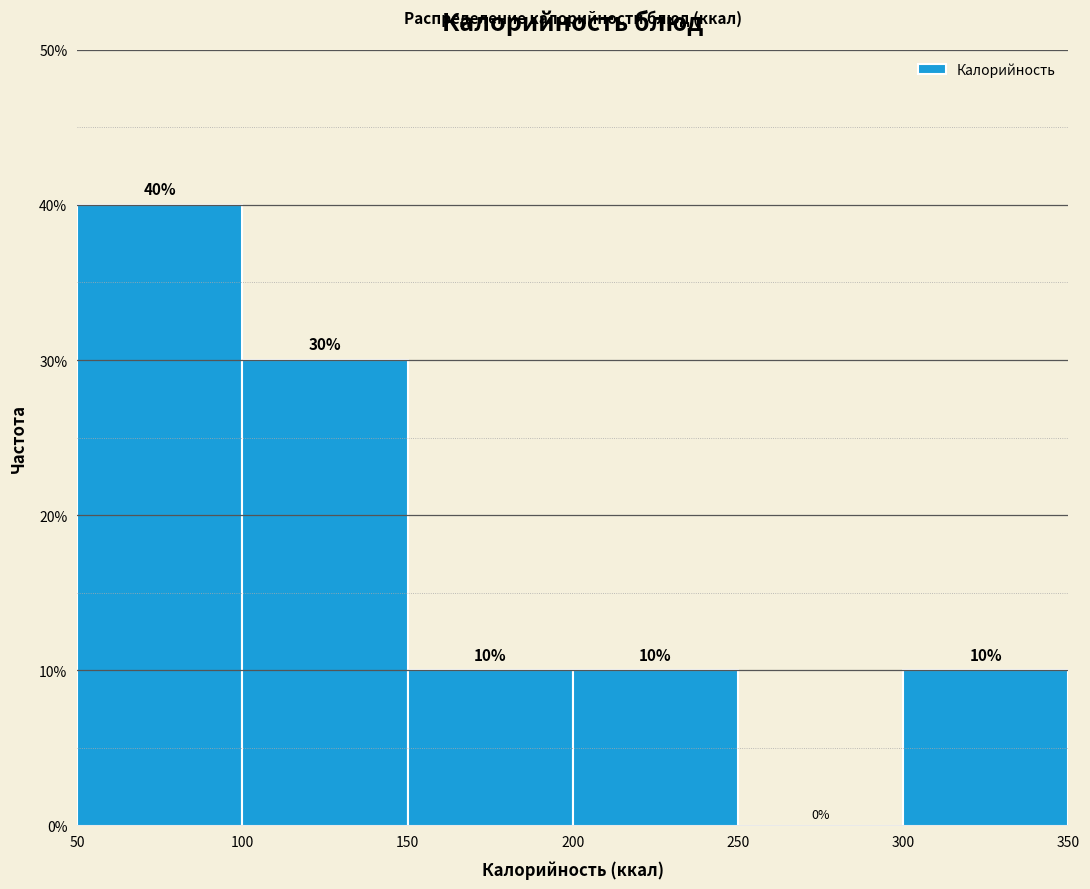

Reading left to right, transcribe this chart: for each bar, give the range it covers on the x-axis and its height.

50 to 100: 40
100 to 150: 30
150 to 200: 10
200 to 250: 10
250 to 300: 0
300 to 350: 10